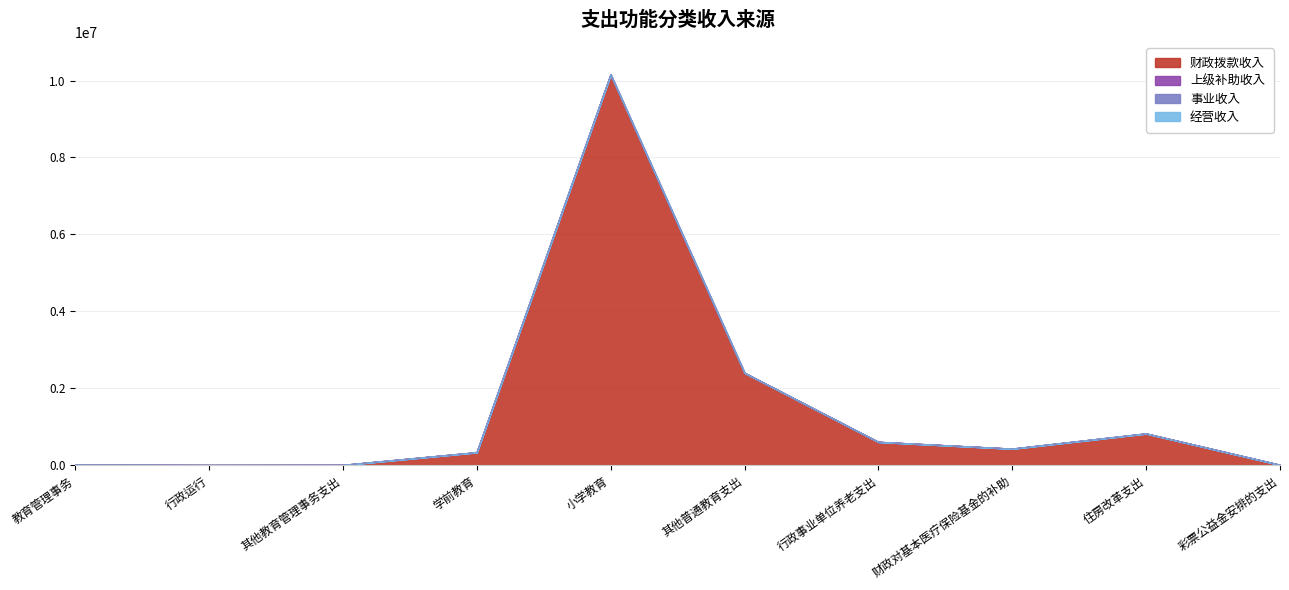

What is the difference between the 财政拨款收入 values at 小学教育 and 住房改革支出?

9330865.5